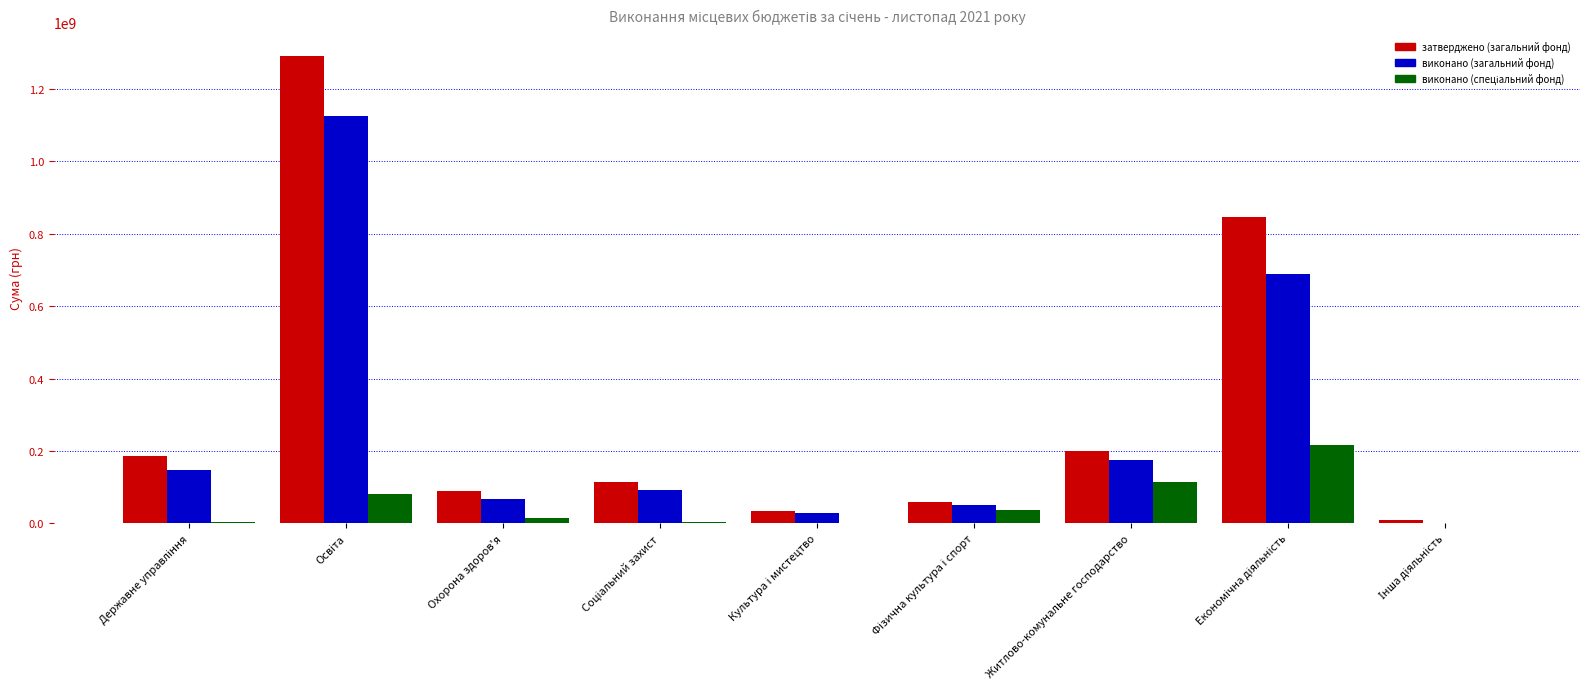

Which series changed the most between Фізична культура і спорт and Інша діяльність?

затверджено (загальний фонд)